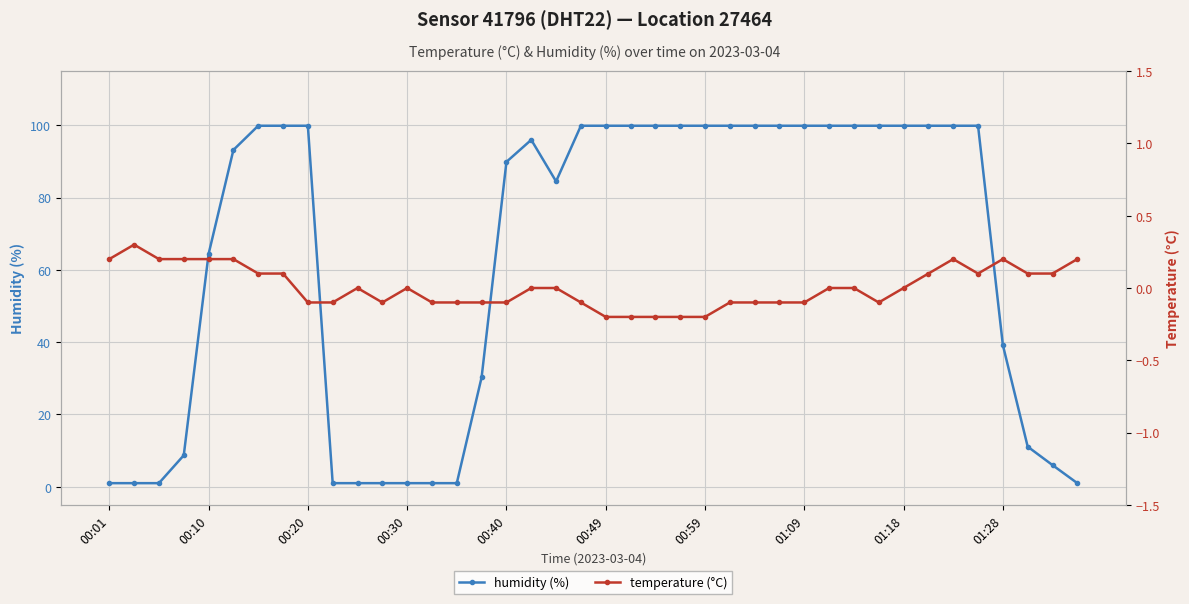

The temperature series shows -0.1 at 14. True or false?

True